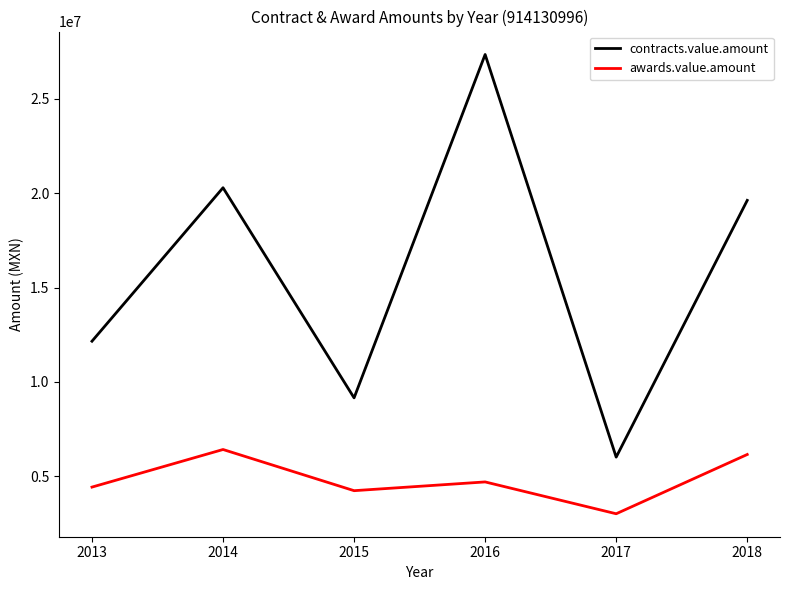

Which series has the widest spread of values?

contracts.value.amount